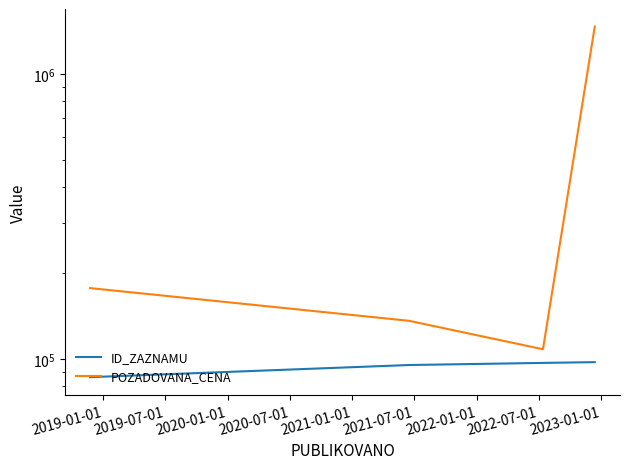

What is the difference between the second highest and second lowest values in the POZADOVANA_CENA series?

41100